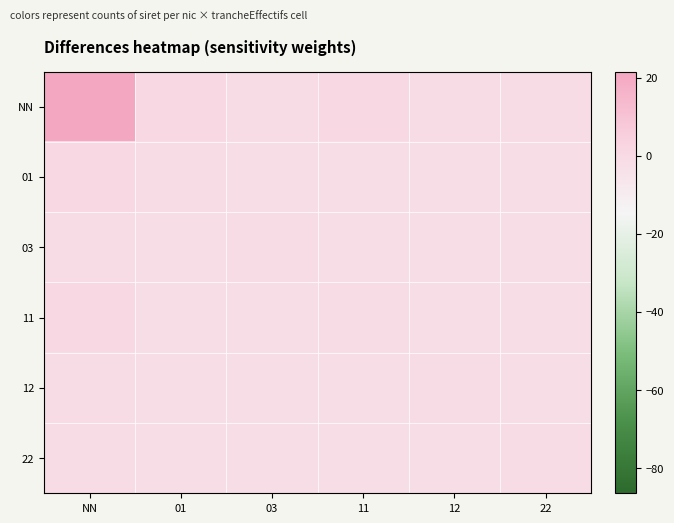

Reading left to right, what are all the values shown in this chart?

NN: NN=43.2	01=0.2	03=-0.8	11=0.2	12=-0.8	22=-0.8
01: NN=0.2	01=-0.8	03=-1.8	11=-1.8	12=-1.8	22=-1.8
03: NN=-0.8	01=-1.8	03=-0.8	11=-1.8	12=-1.8	22=-1.8
11: NN=0.2	01=-1.8	03=-1.8	11=-0.8	12=-1.8	22=-1.8
12: NN=-0.8	01=-1.8	03=-1.8	11=-1.8	12=-0.8	22=-1.8
22: NN=-0.8	01=-1.8	03=-1.8	11=-1.8	12=-1.8	22=-0.8